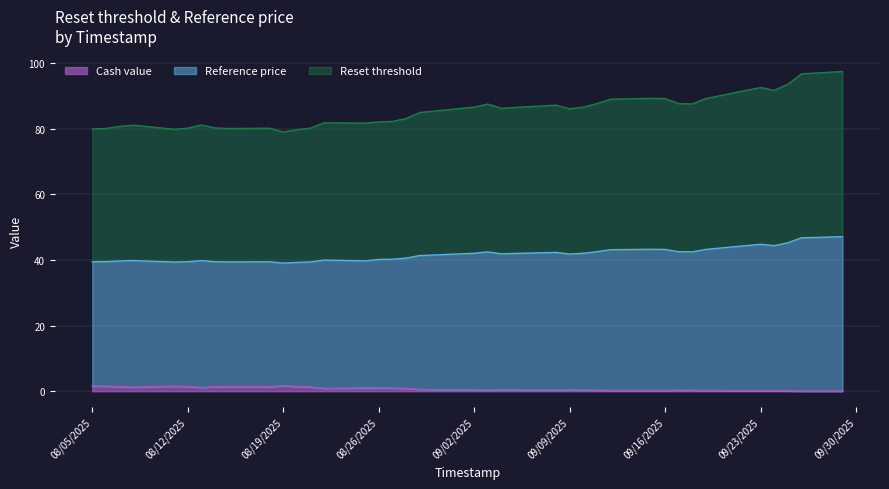

At 2025-09-29, list the series in order from smallest to largest.

Cash value, Reference price, Reset threshold